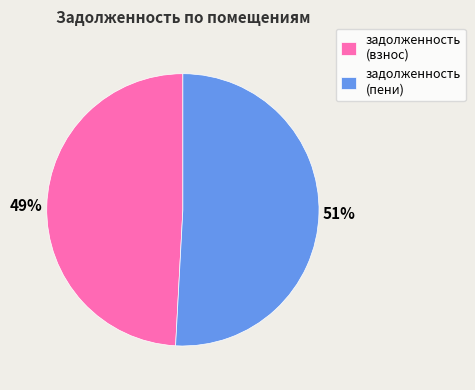

What percentage is the задолженность (пени) slice, to the nearest percent?

51%